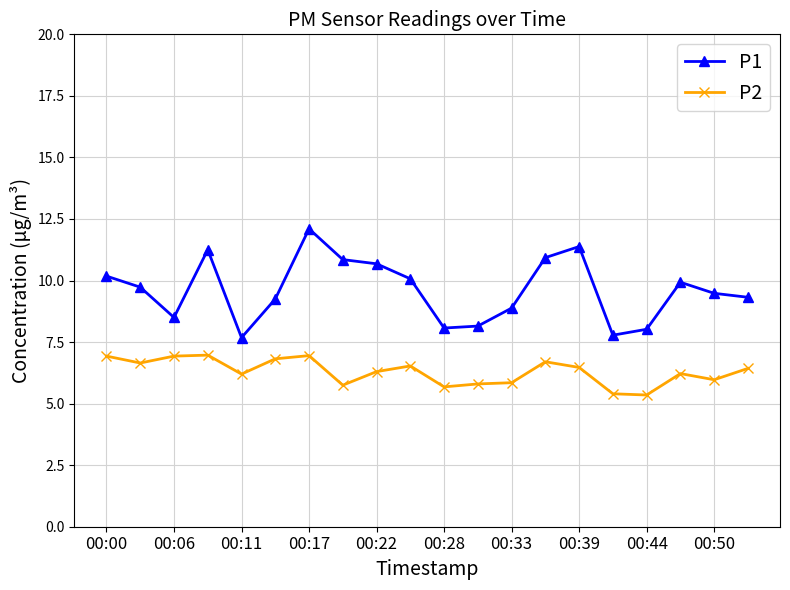

True or false: P1 and P2 intersect in this chart.

False